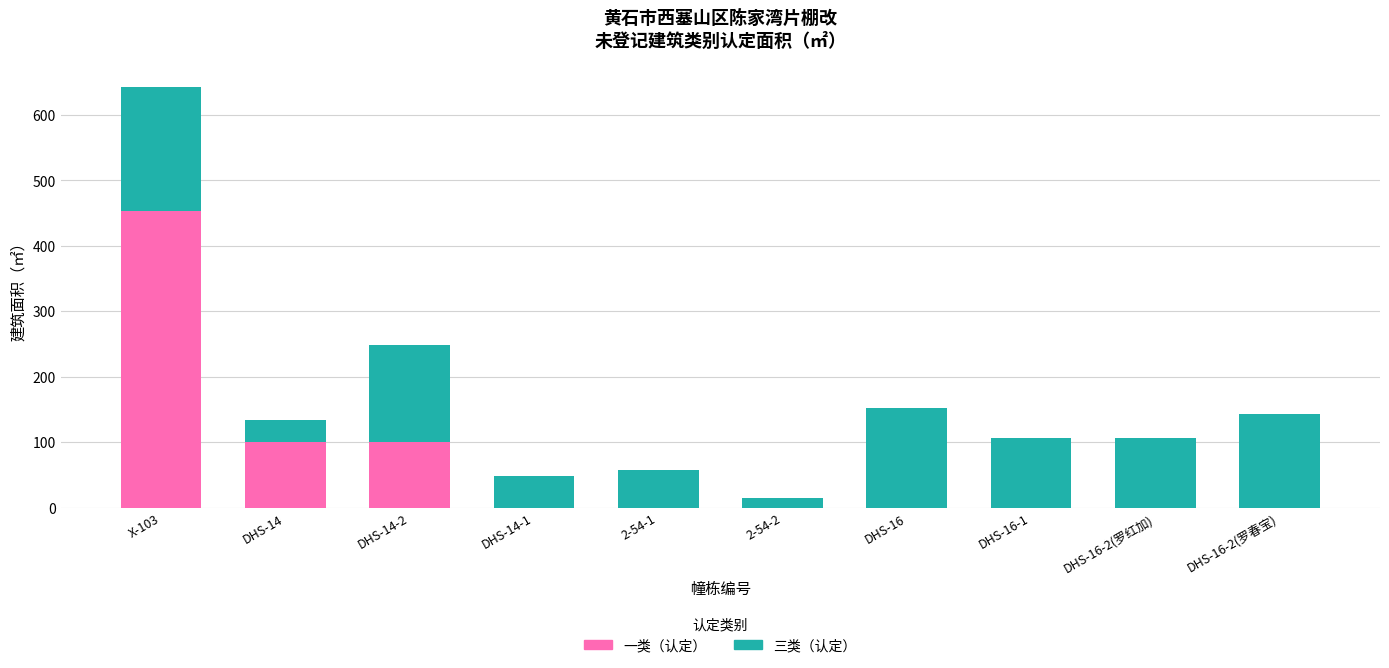

What is the total value across all series at DHS-16?

153.0